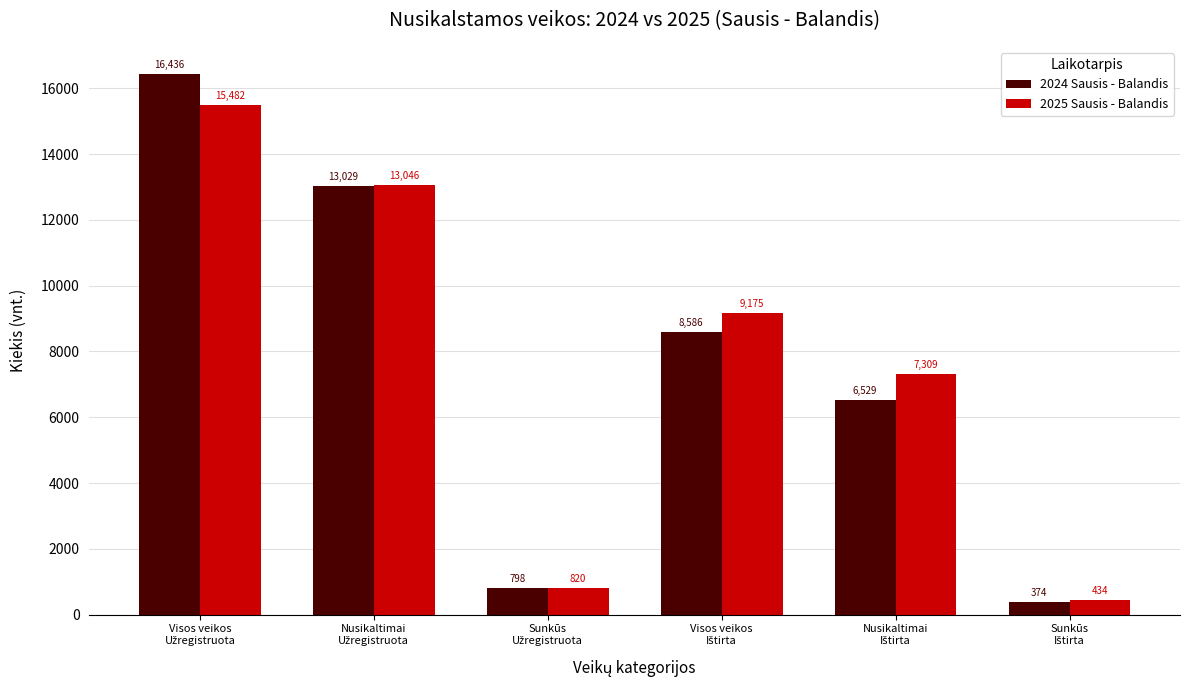

How many distinct data groups are displayed?

2